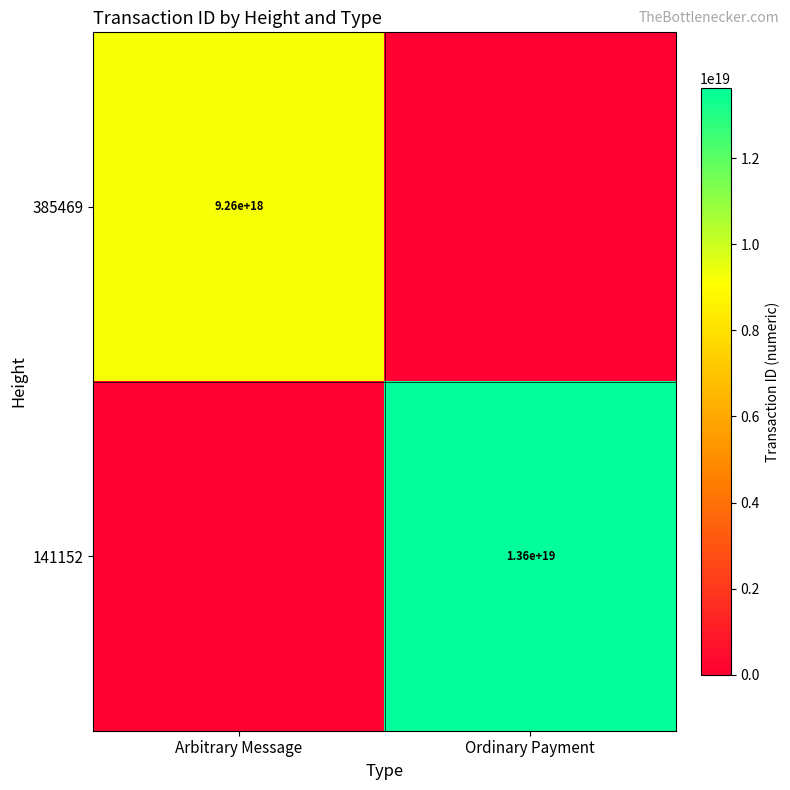

The 385469 series shows 9260000000000000000 at Arbitrary Message. True or false?

True